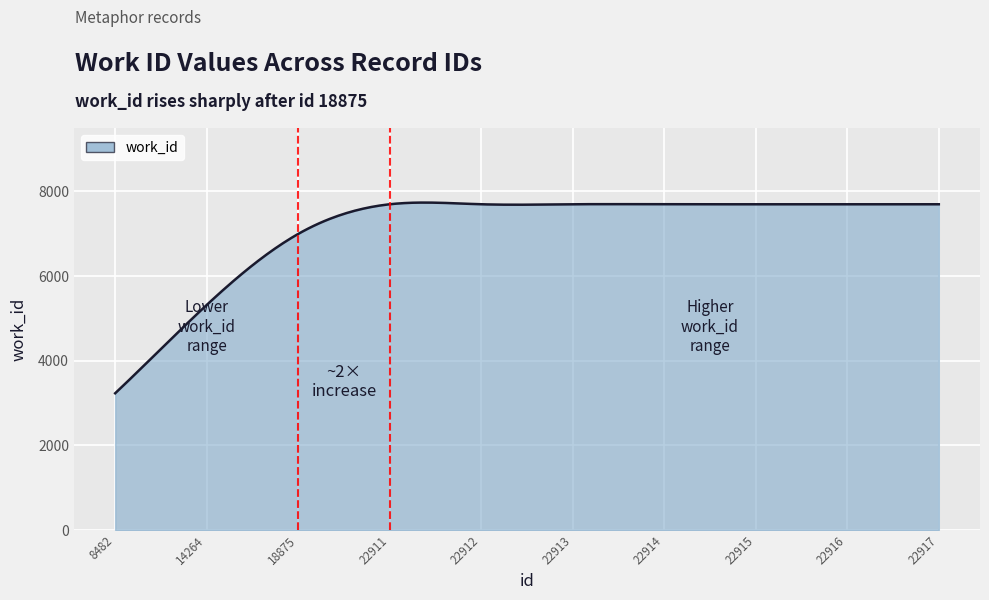

What is the difference between the maximum and minimum values?

4506.0